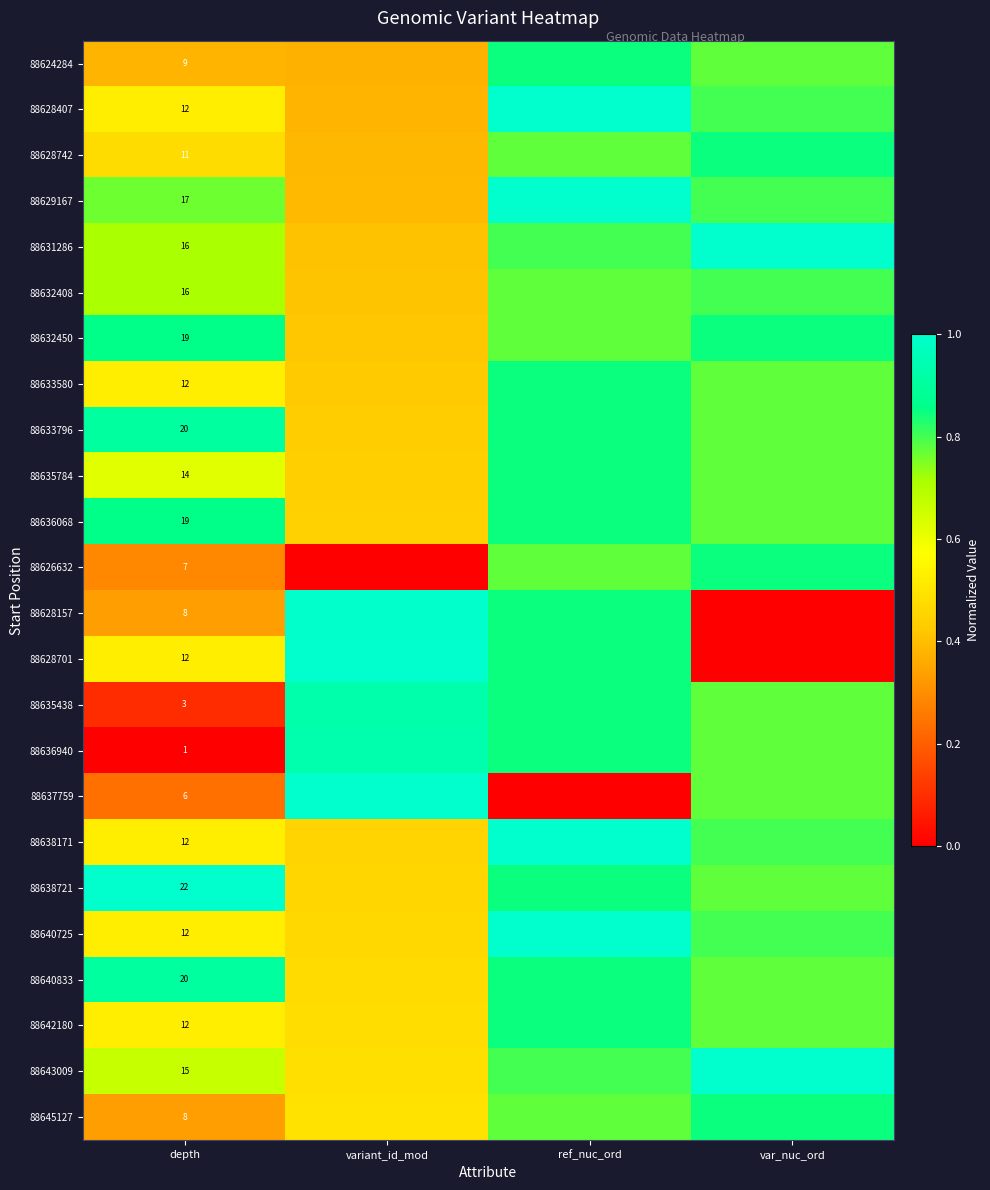

What is the total value across all series at variant_id_mod?

12.7